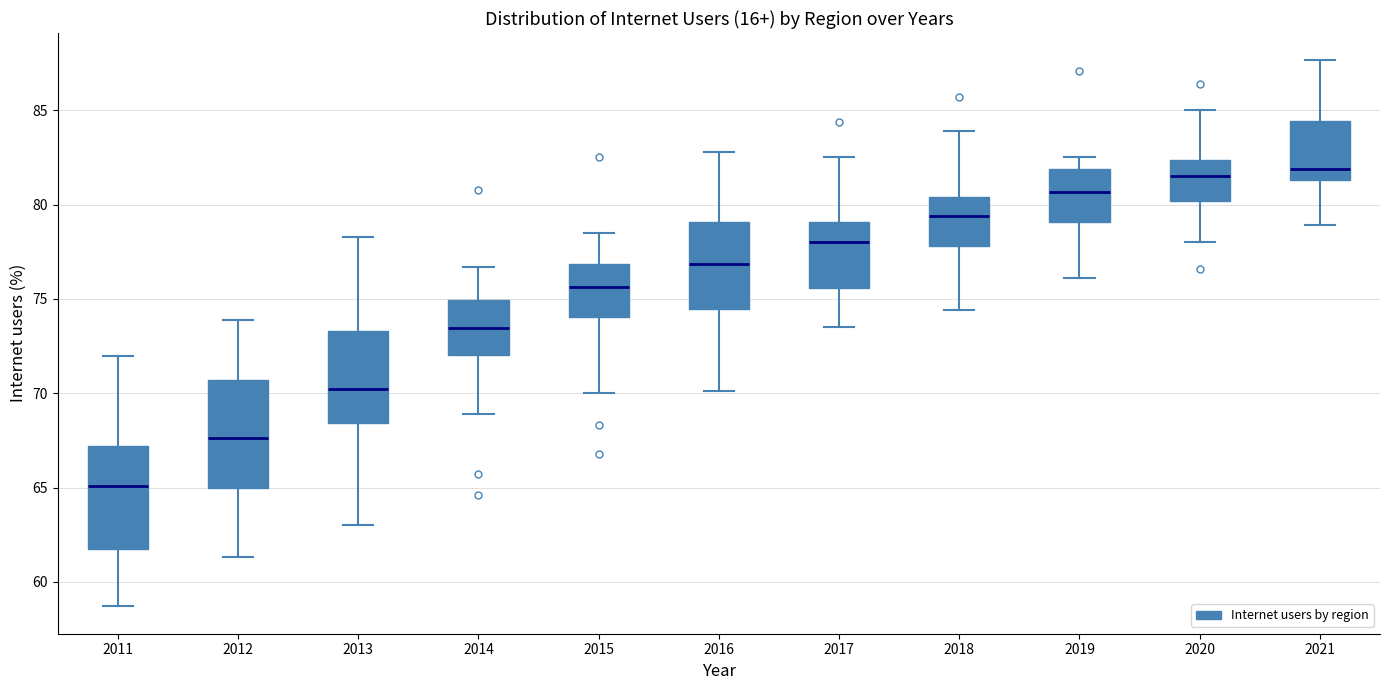

Which box has the lowest median line?

2011